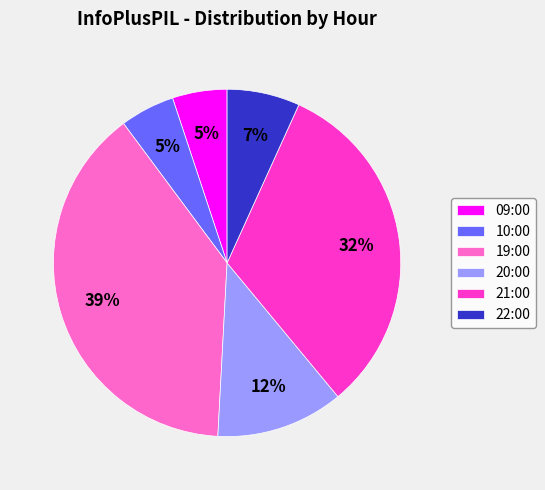

To the nearest percent, what is the difference between the largest and smallest slice percentages?

34%